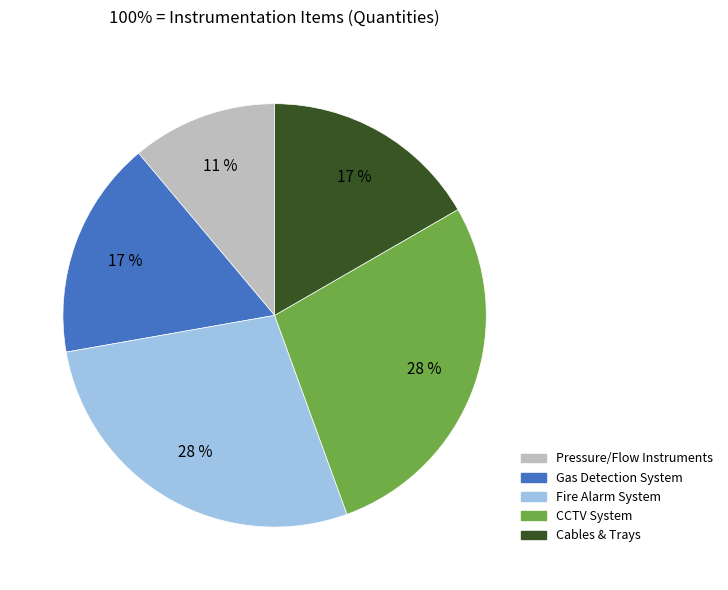

Is there a majority slice in this chart?

No